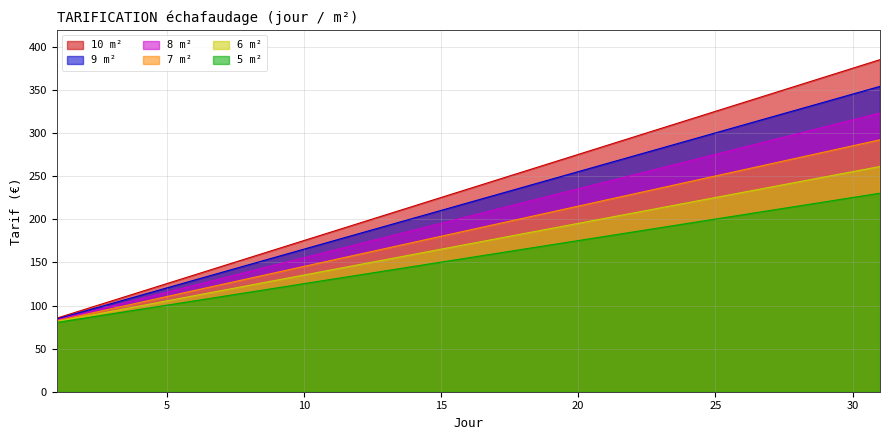

Which series has the largest range (max minus min)?

10 m²